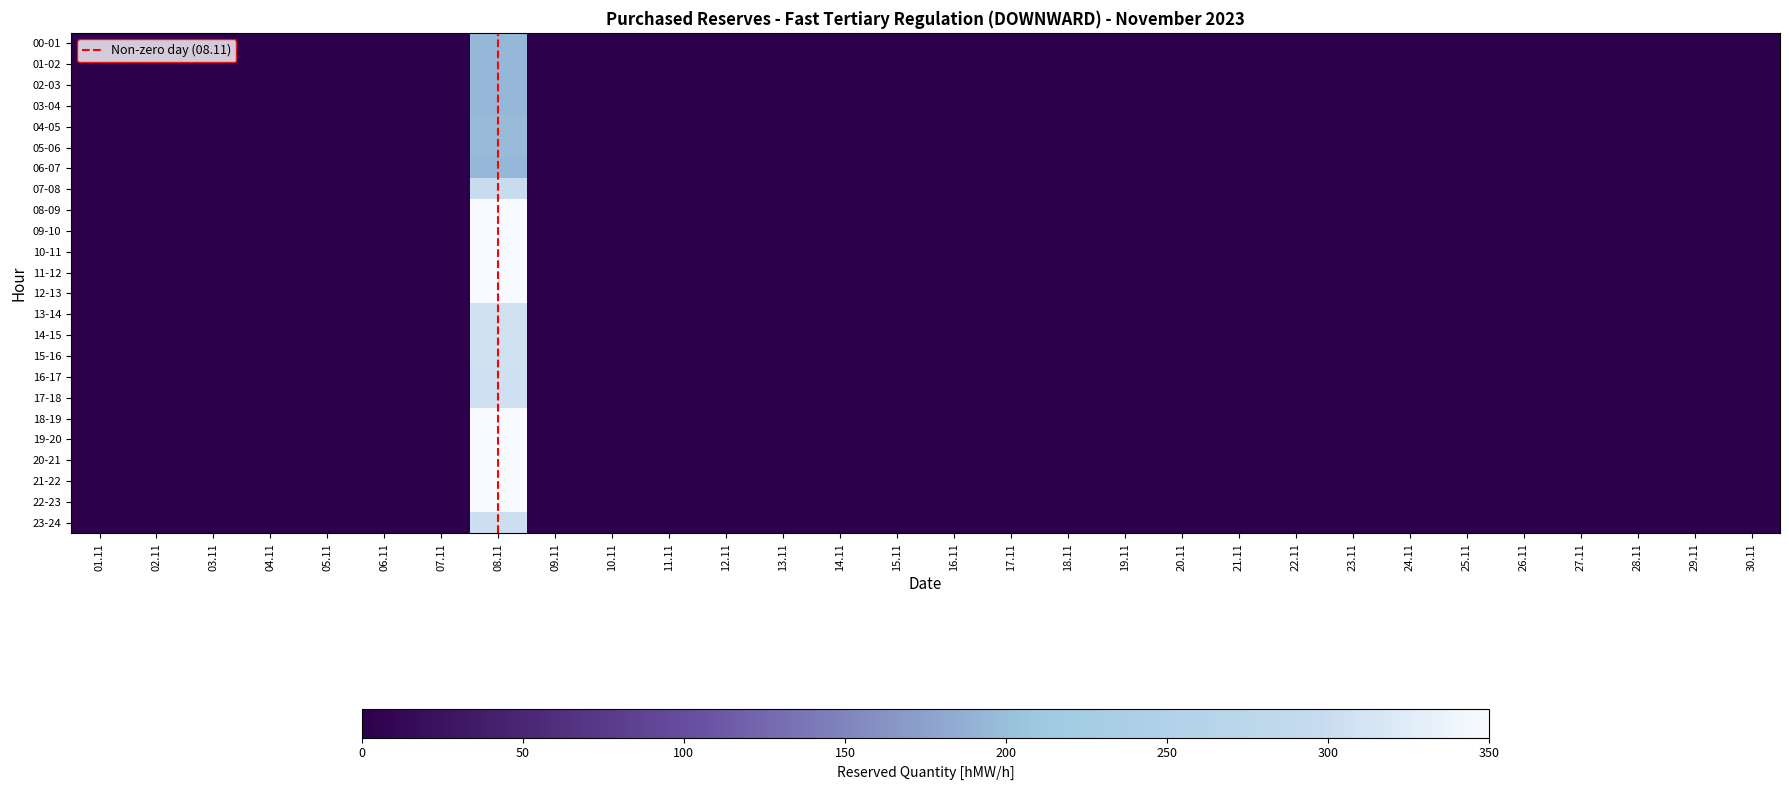

What is the greatest value displayed?

350